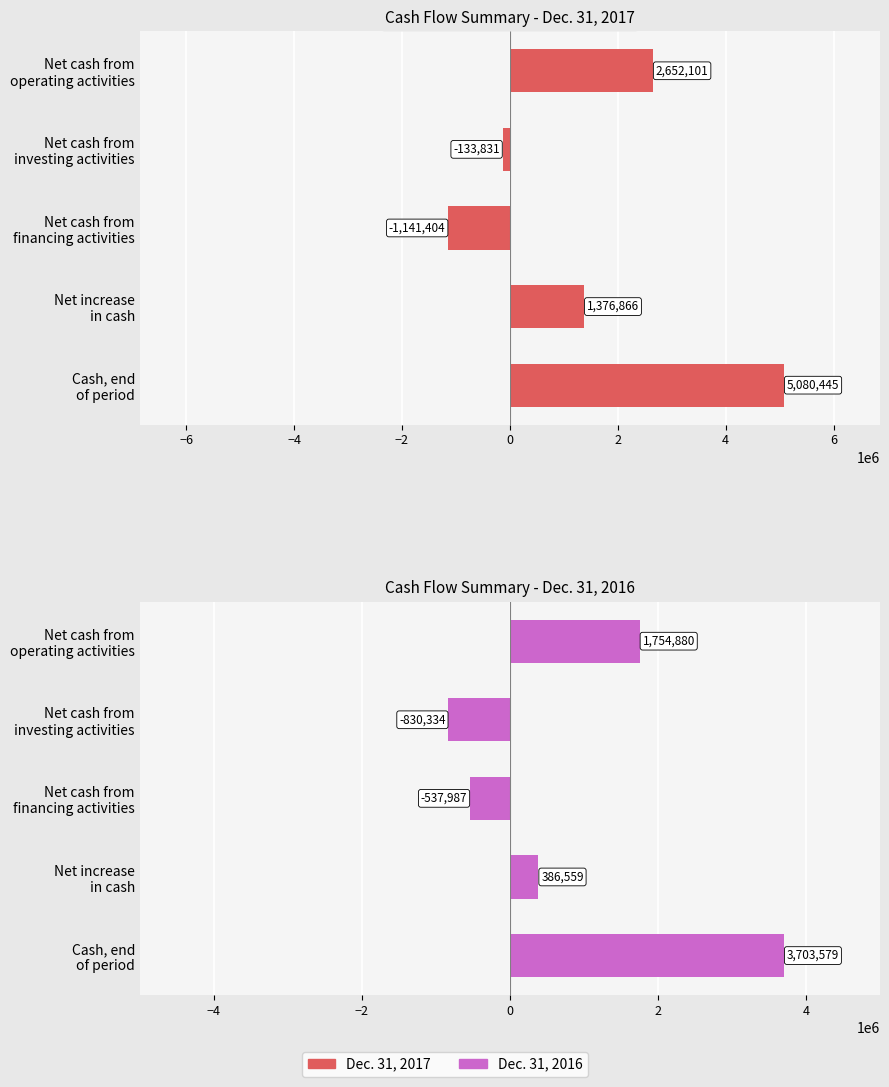

Are the bars grouped side by side (vs. stacked)?

Yes